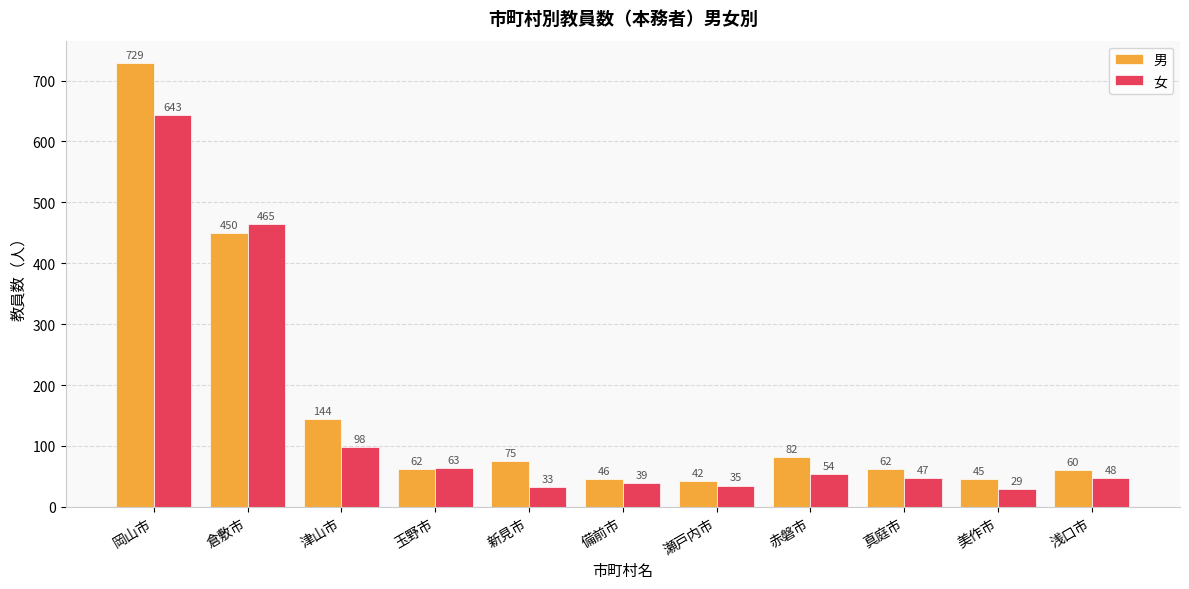

Is it true that 男 equals 729 at 岡山市?

True